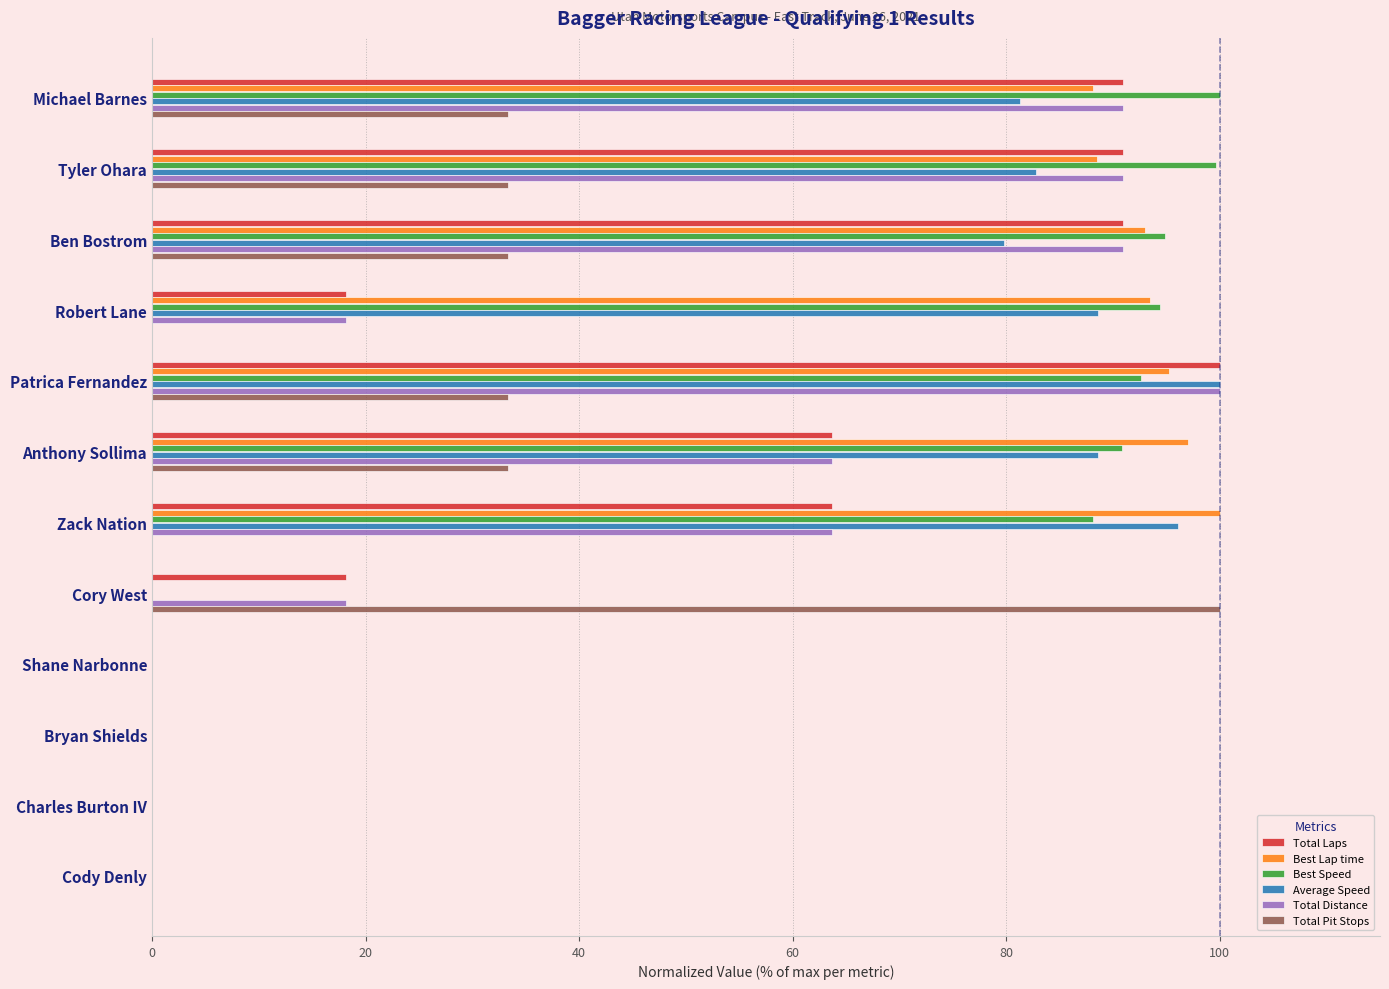

True or false: Total Distance has a value of 0.0 at Charles Burton IV.

True